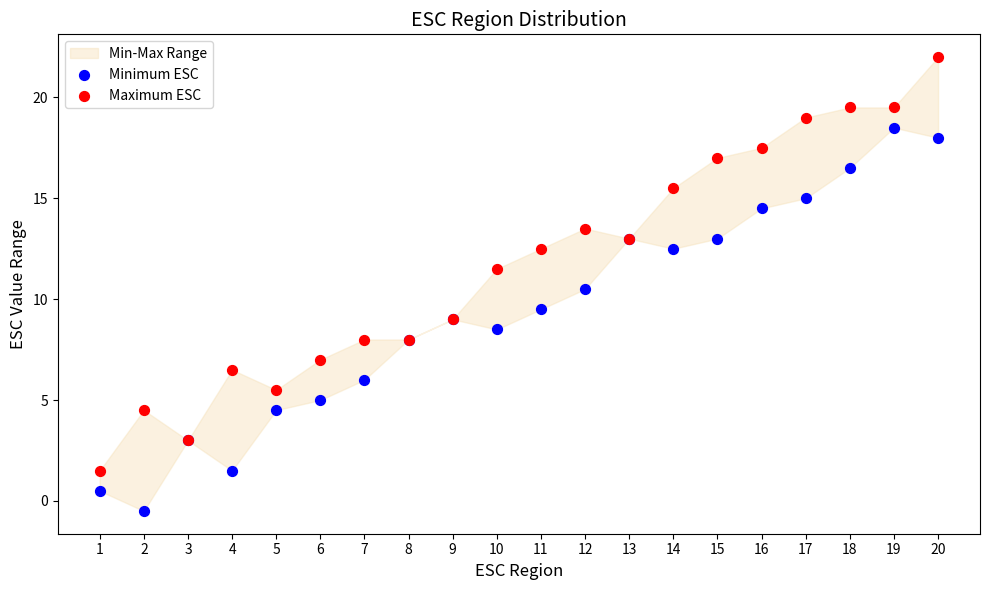

Which series contains the highest Y value?

Maximum ESC